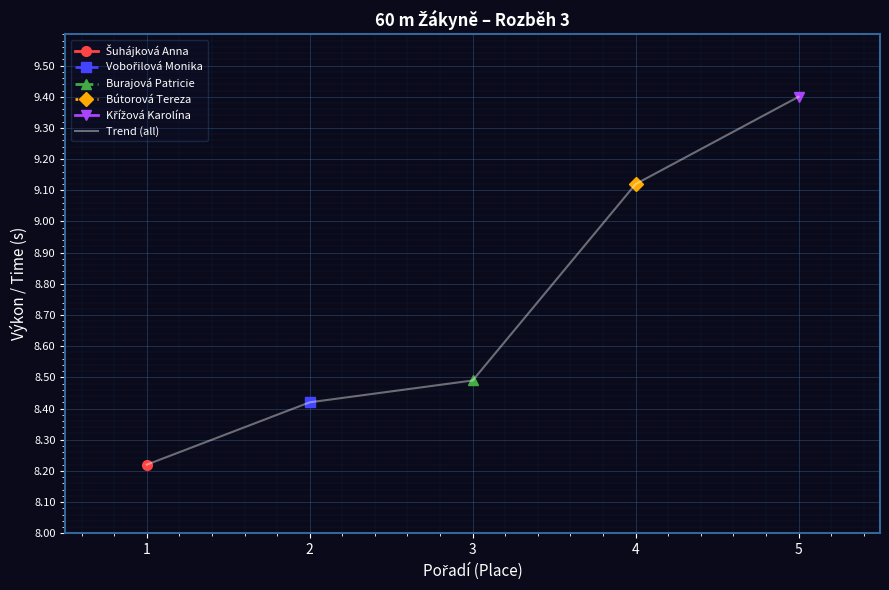

Reading left to right, what are all the values shown in this chart?

1=8.2	2=8.4	3=8.5	4=9.1	5=9.4